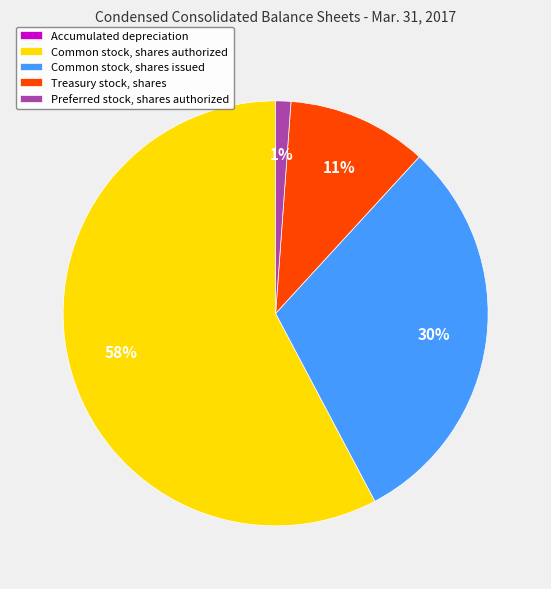

Does any single category account for the majority?

Yes